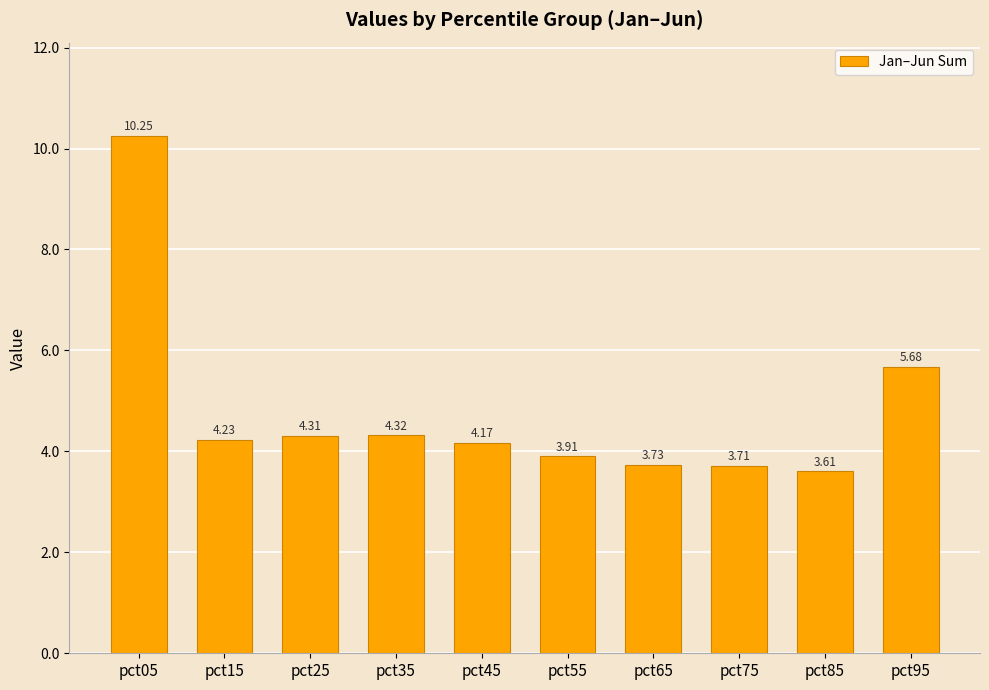

True or false: the data shows 3.6 at pct85.

True